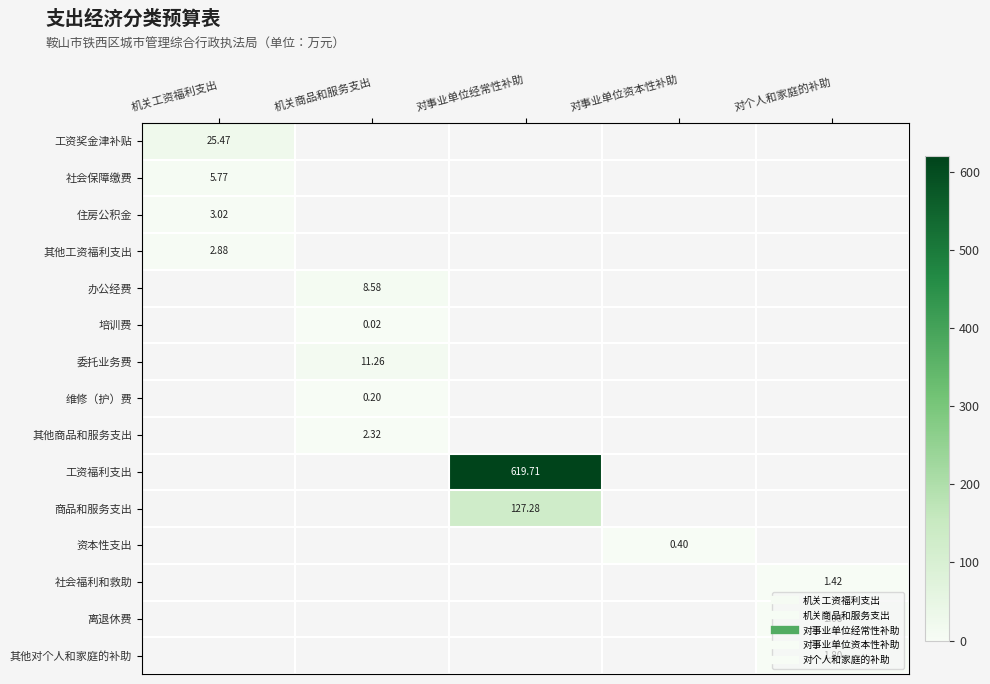

Is the value of 住房公积金 at 机关工资福利支出 greater than the value of 社会福利和救助 at 对个人和家庭的补助?

Yes